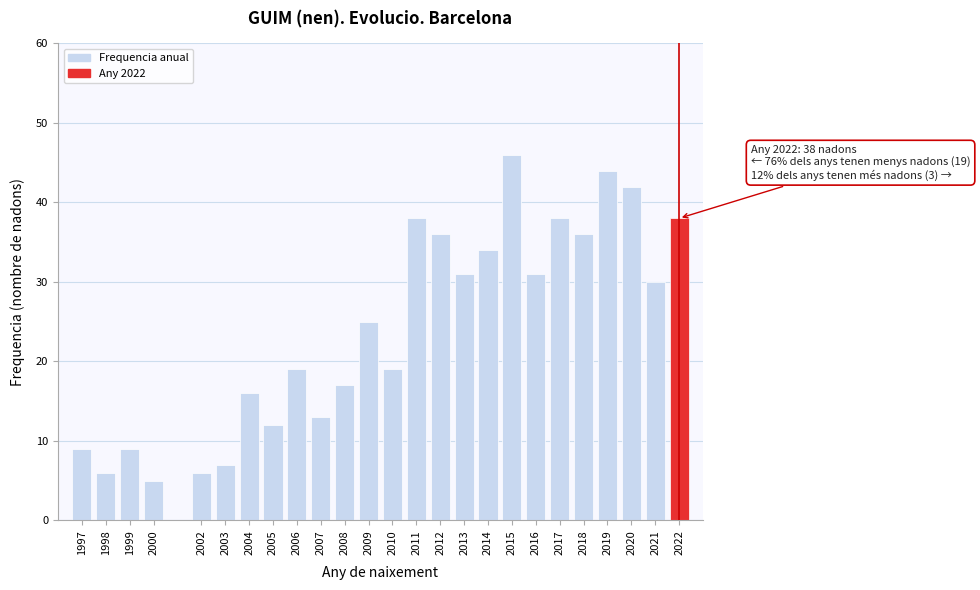

Reading left to right, extract all data points from this chart.

1997=9	1998=6	1999=9	2000=5	2002=6	2003=7	2004=16	2005=12	2006=19	2007=13	2008=17	2009=25	2010=19	2011=38	2012=36	2013=31	2014=34	2015=46	2016=31	2017=38	2018=36	2019=44	2020=42	2021=30	2022=38